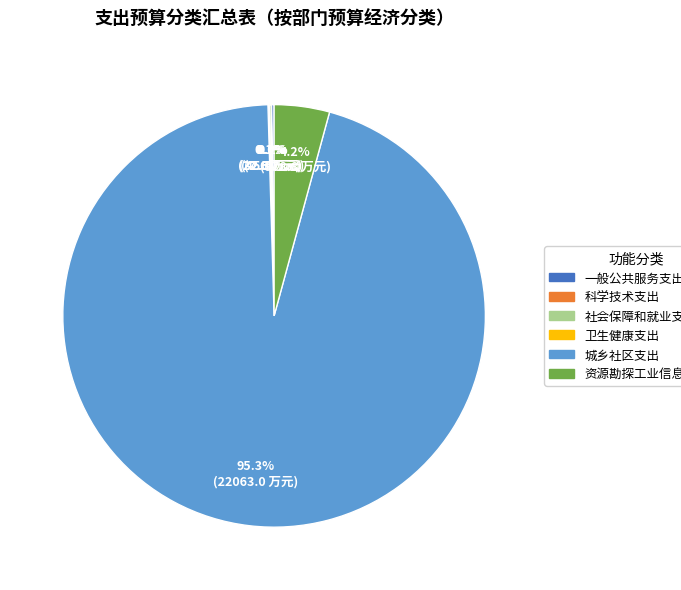

Do 资源勘探工业信息等支出 and 城乡社区支出 together represent more than half of the pie?

Yes